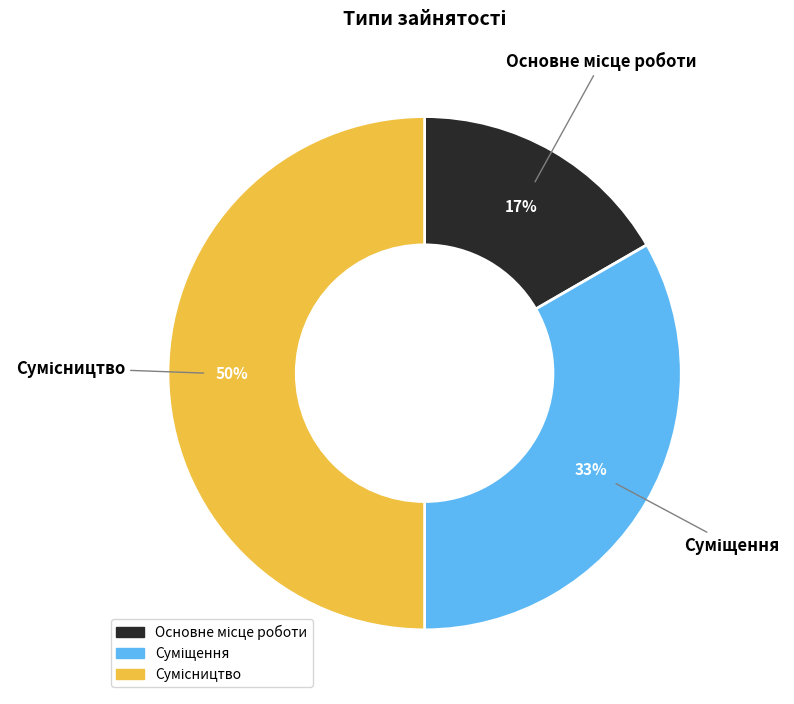

To the nearest percent, what is the difference between the largest and smallest slice percentages?

33%